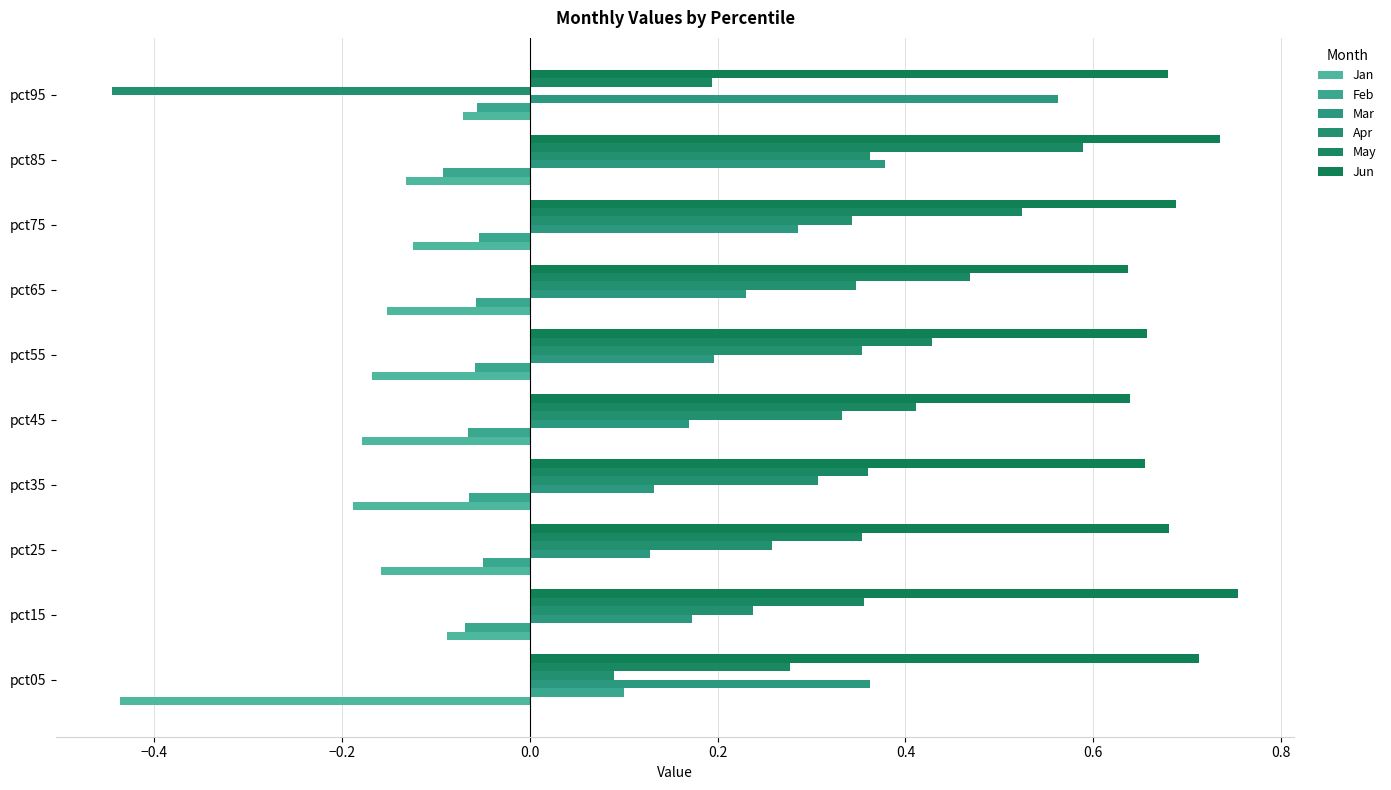

How many values in Apr are above zero?

9